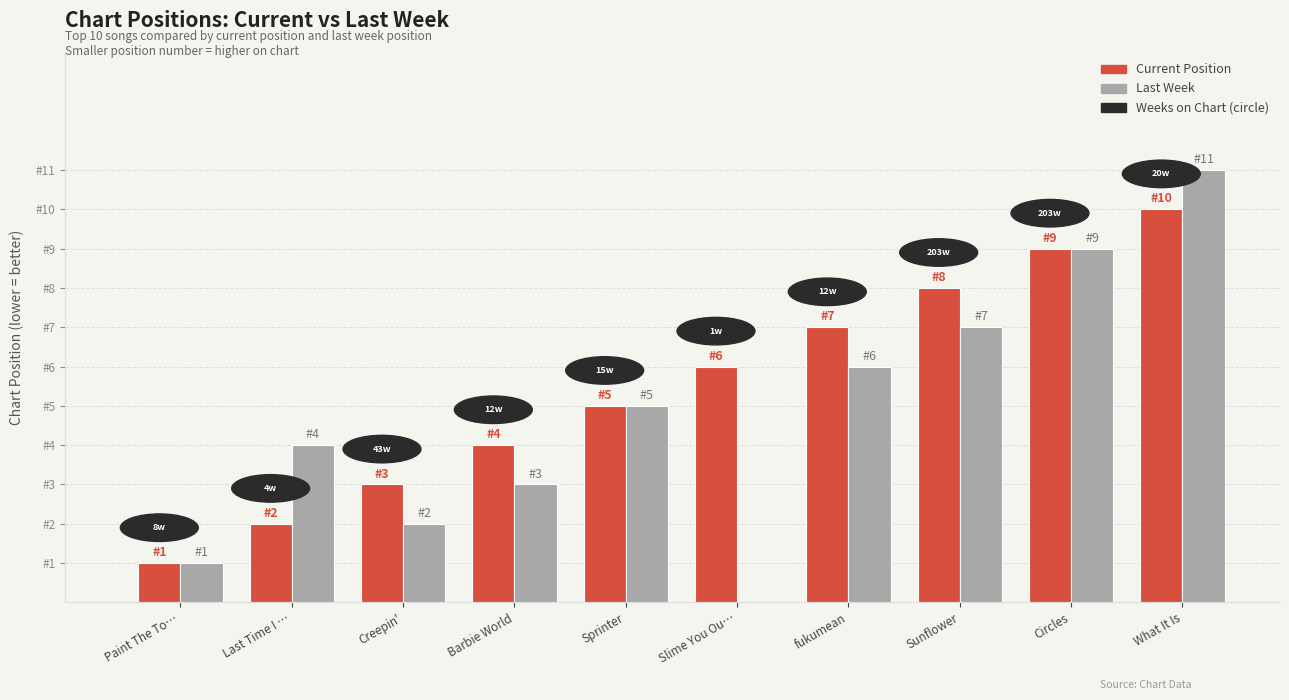

Which series changed the most between Paint The To… and Circles?

Current Position